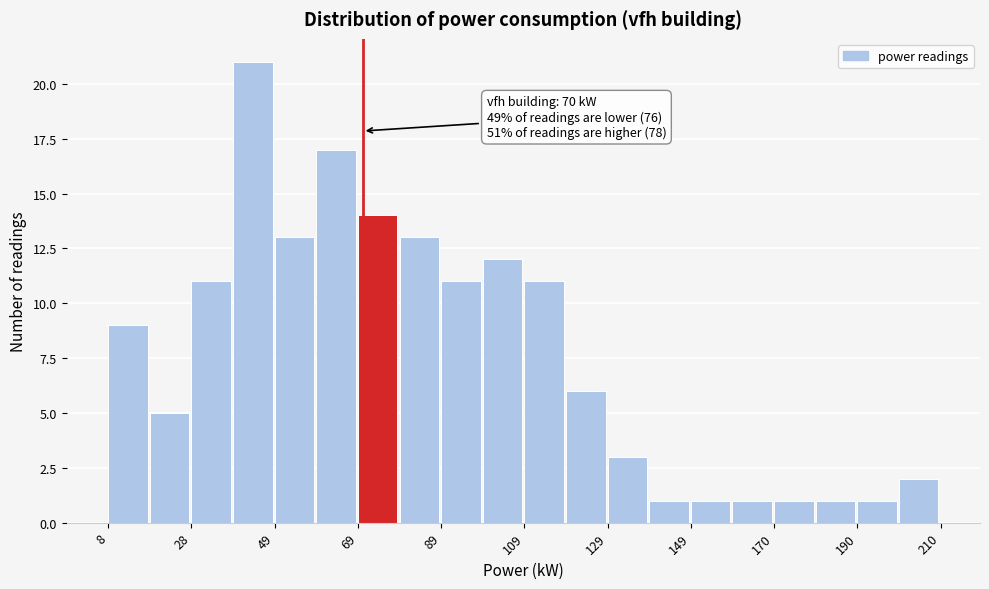

Around what value on the x-axis is the tallest bar? Give the approximate position of its centre, as read against the axis.

45